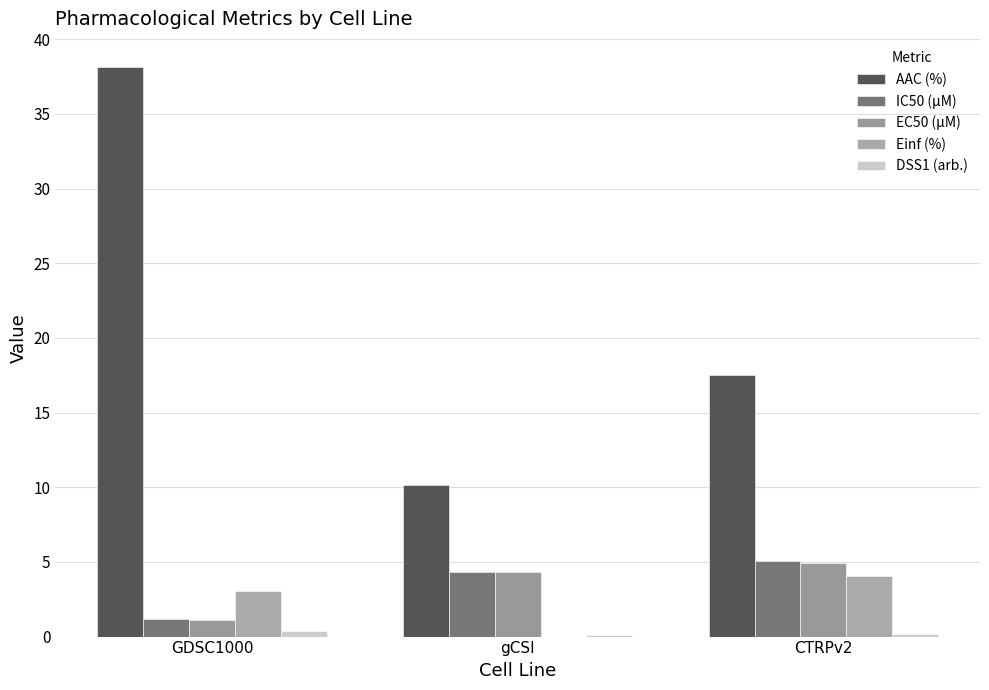

Reading left to right, list all the values displayed in this chart.

AAC (%): GDSC1000=38.1	gCSI=10.2	CTRPv2=17.5
IC50 (µM): GDSC1000=1.2	gCSI=4.3	CTRPv2=5.1
EC50 (µM): GDSC1000=1.1	gCSI=4.3	CTRPv2=5.0
Einf (%): GDSC1000=3.1	gCSI=0.0	CTRPv2=4.1
DSS1 (arb.): GDSC1000=0.4	gCSI=0.1	CTRPv2=0.2